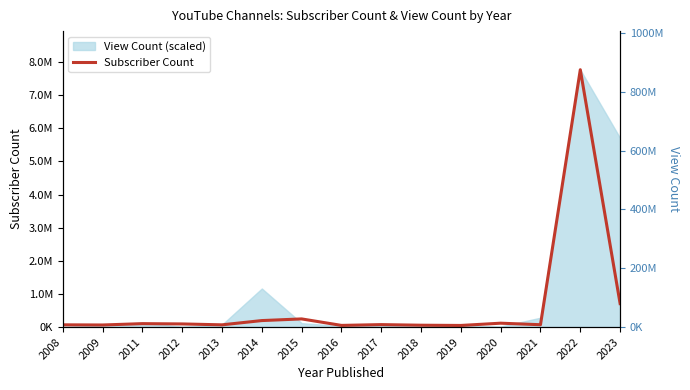

What is the average value?

648707